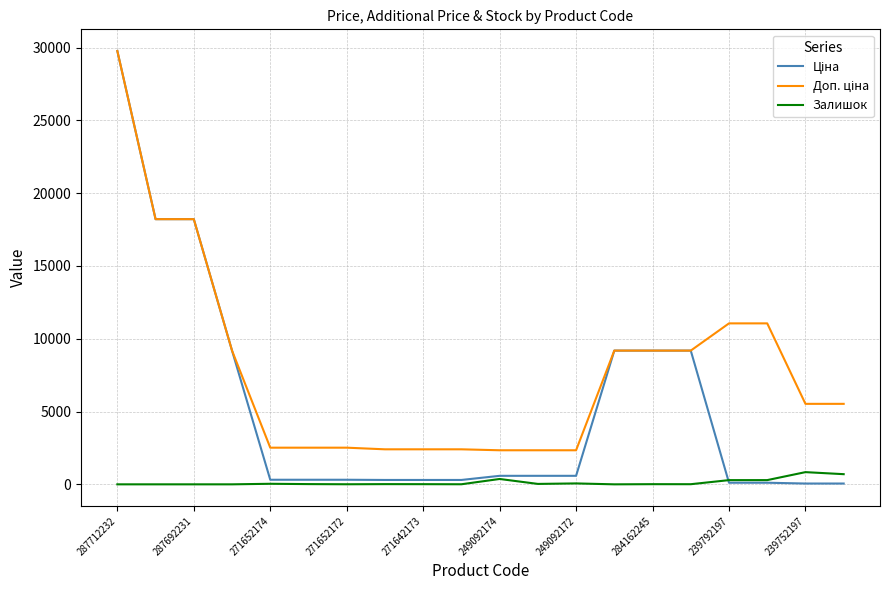

What is the greatest value displayed?

29761.5